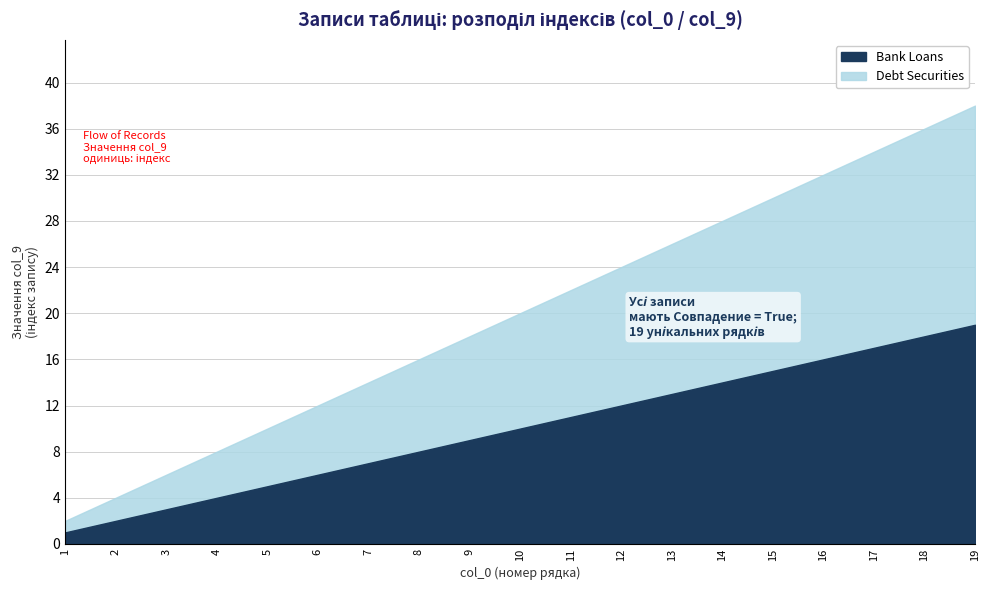

Is it true that Bank Loans equals 11 at 11?

True